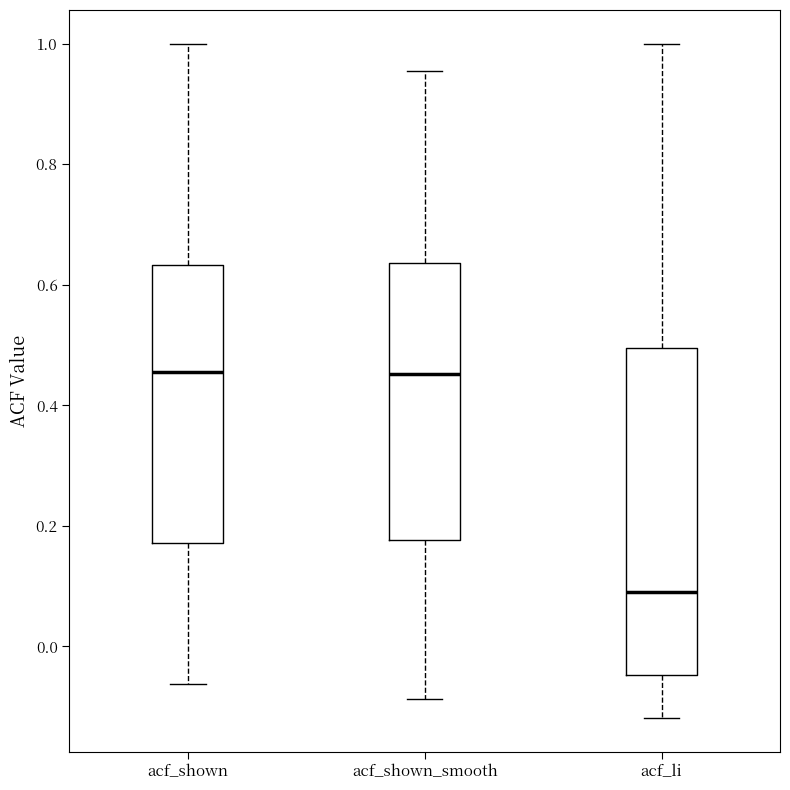

Reading left to right, read every box against the y-axis: the position of its median line, the range the box covers, and the ends of its whiskers. The values are not printed on the chart, so give them approximately, as read against the axis.

acf_shown: median 0.46, box 0.18 to 0.64, whiskers -0.06 to 1.00
acf_shown_smooth: median 0.46, box 0.18 to 0.64, whiskers -0.08 to 0.96
acf_li: median 0.10, box -0.04 to 0.50, whiskers -0.12 to 1.00